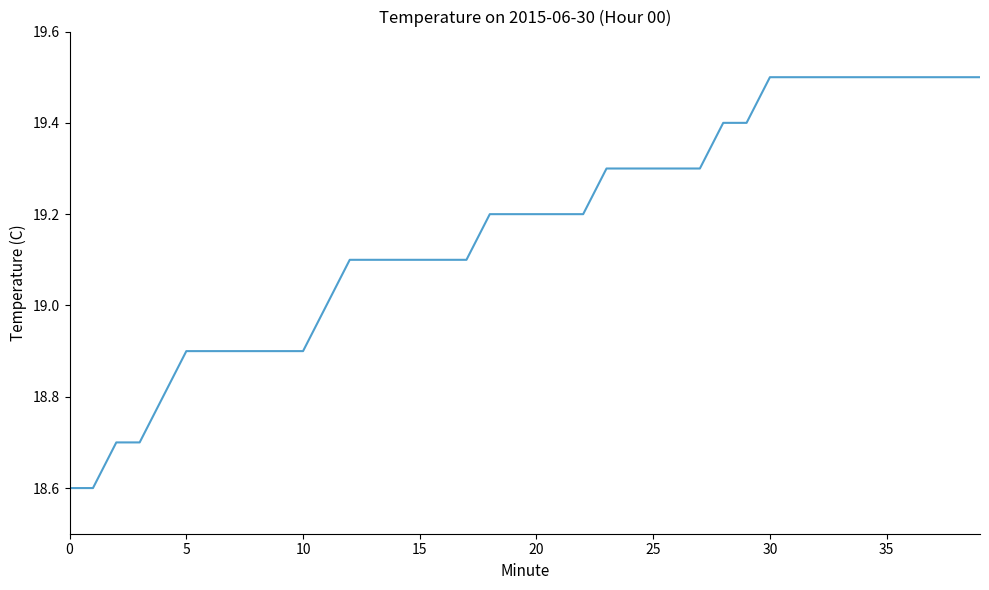

What is the difference between the maximum and minimum values?

0.9